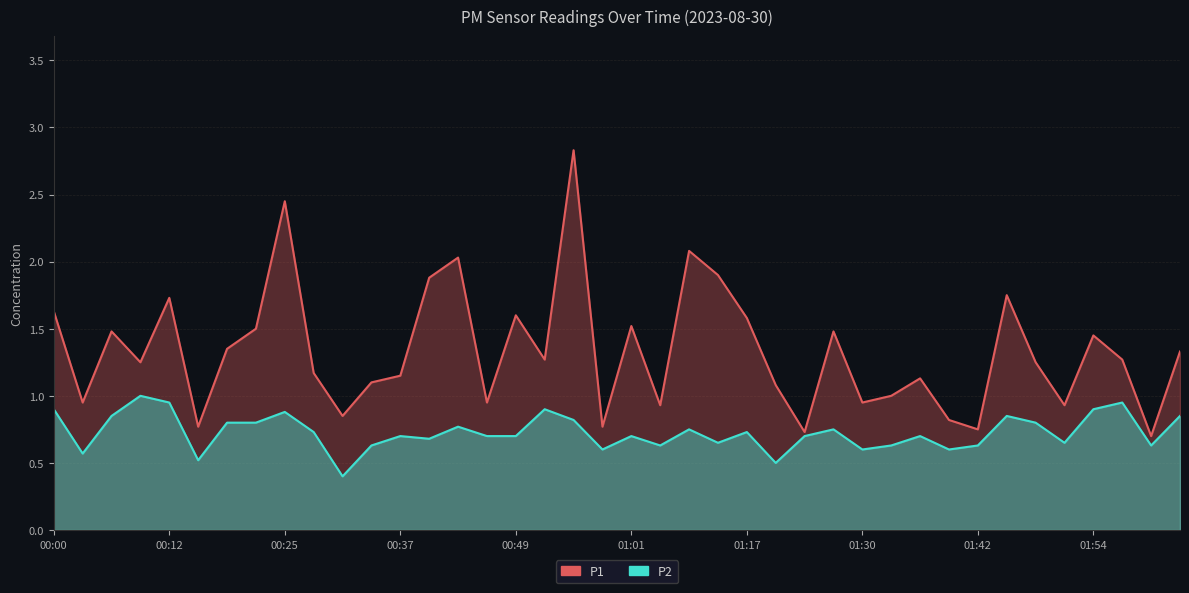

What is the label of the 29th point from the right?

00:34